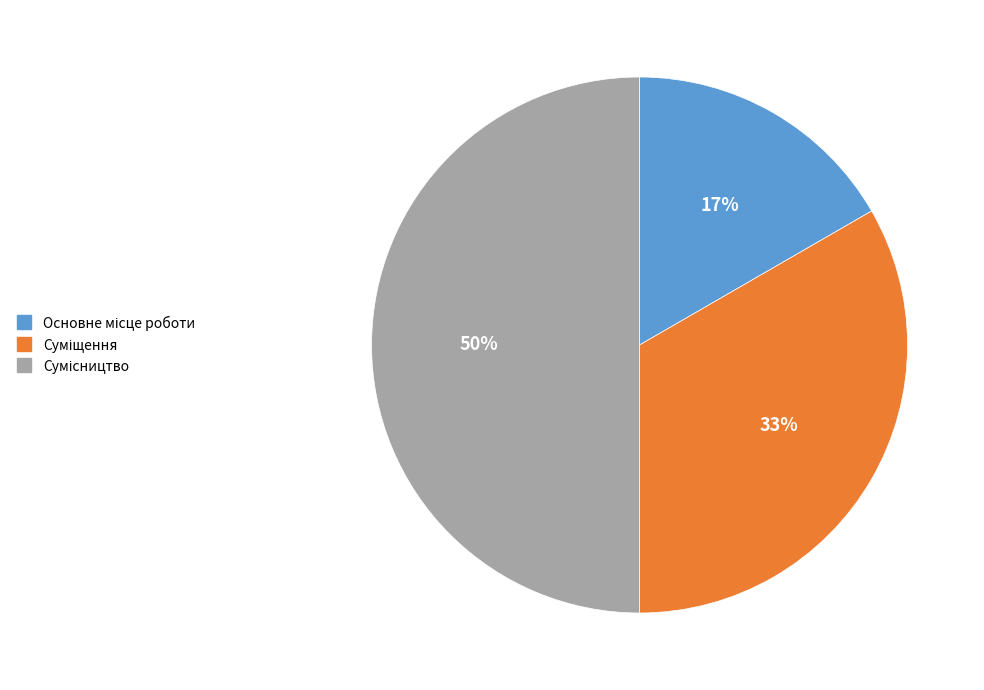

Count the number of slices in the pie.

3